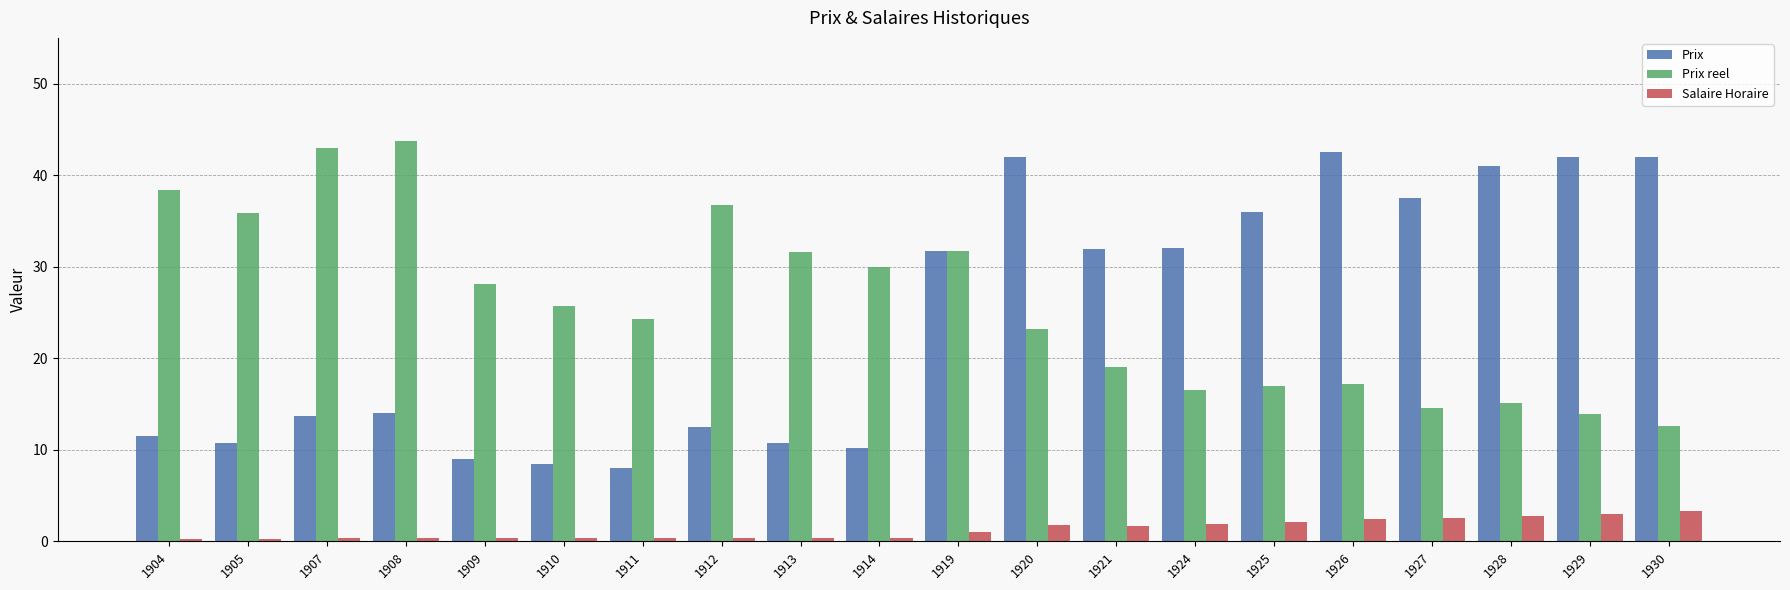

The Salaire Horaire series shows 5.4 at 1929. True or false?

False